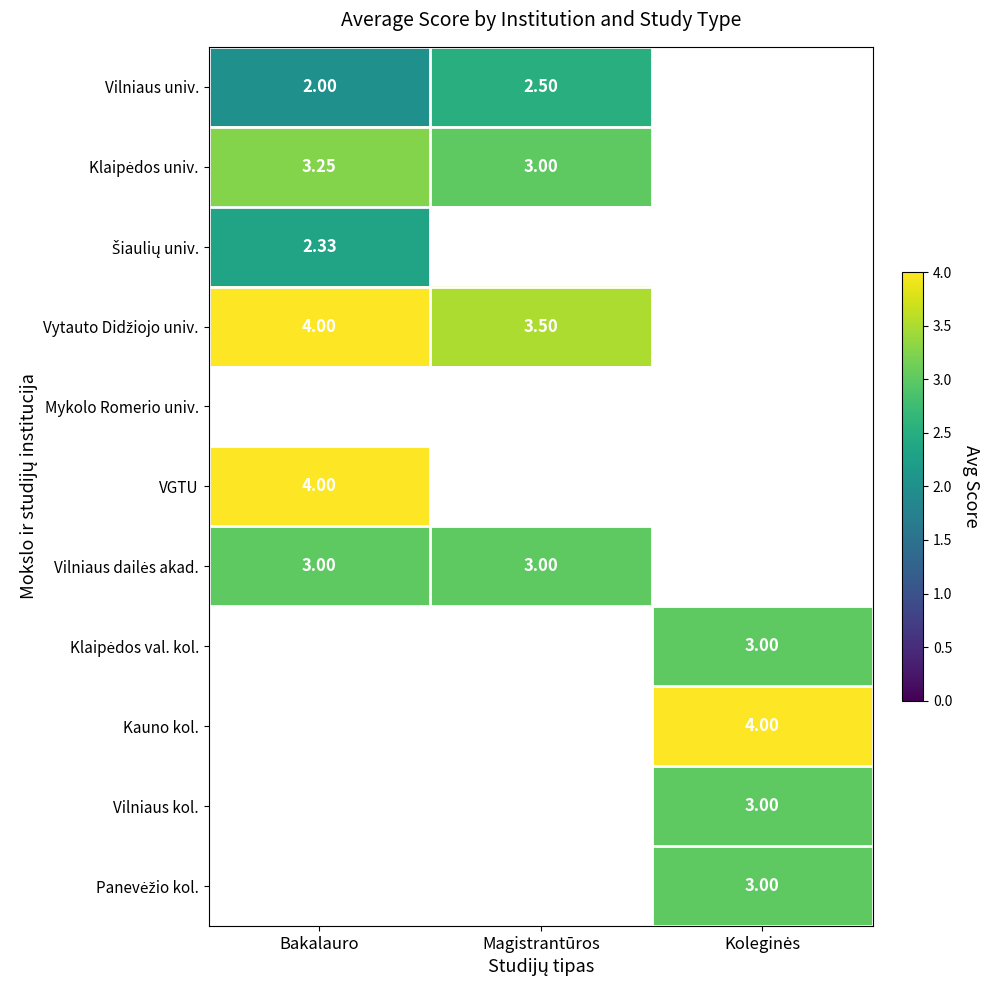

Between Koleginės and Magistrantūros, which is larger?

Magistrantūros